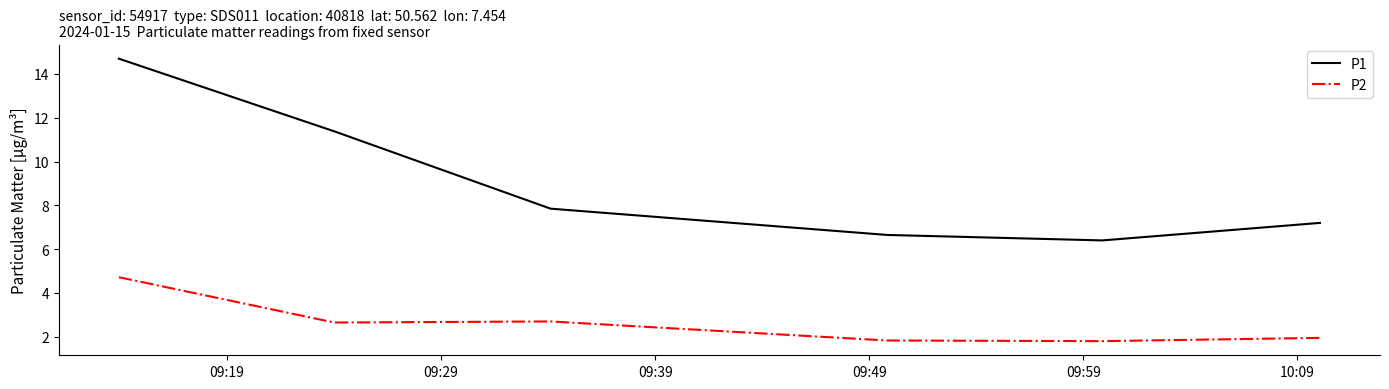

True or false: P2 and P1 intersect in this chart.

False